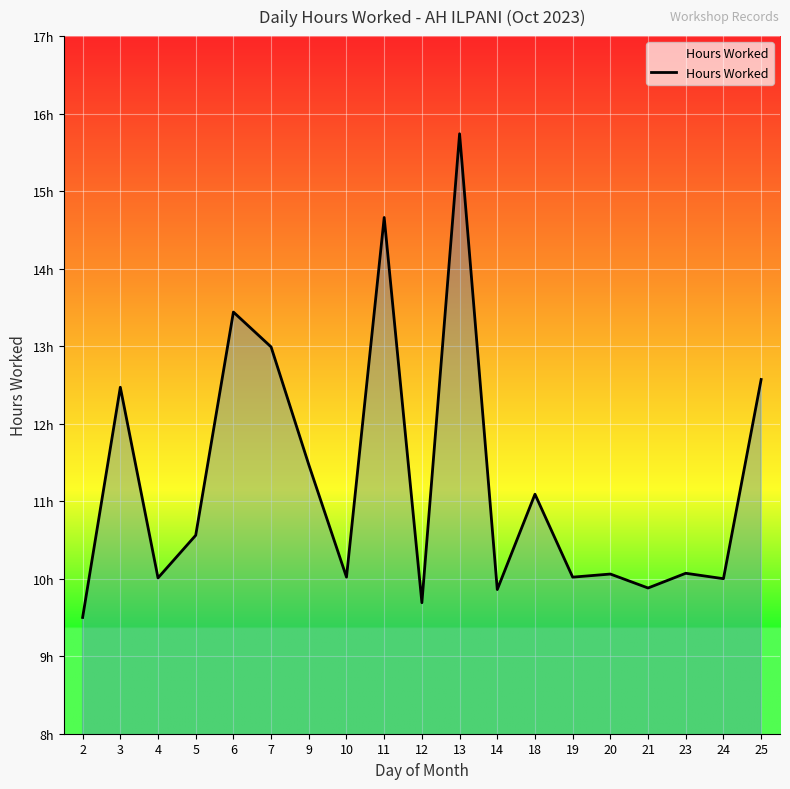

At which category does the data reach its first local peak?

3